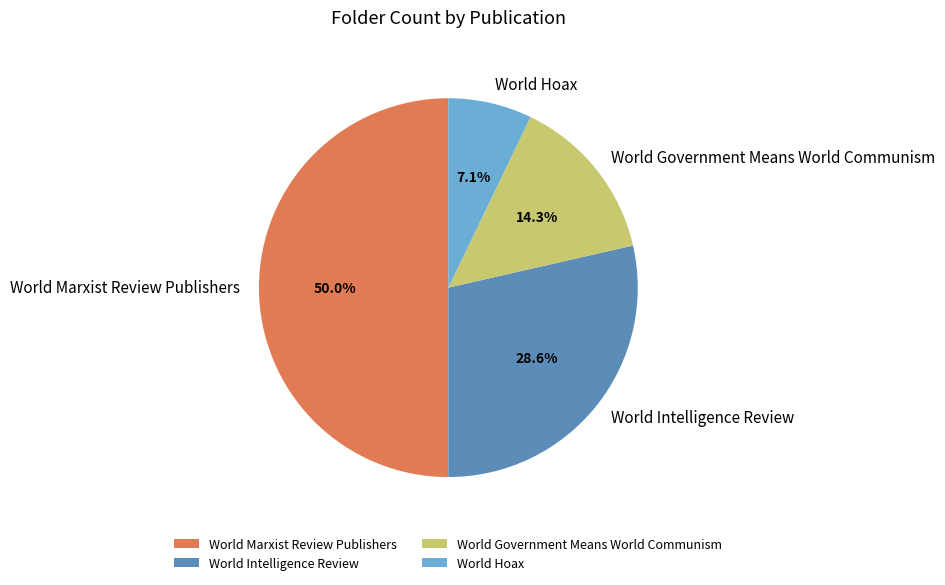

Is it true that World Hoax is 1% of the pie?

False